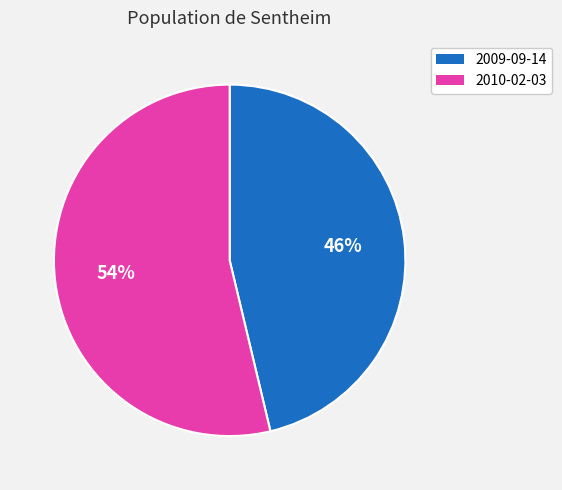

Between 2010-02-03 and 2009-09-14, which is larger?

2010-02-03